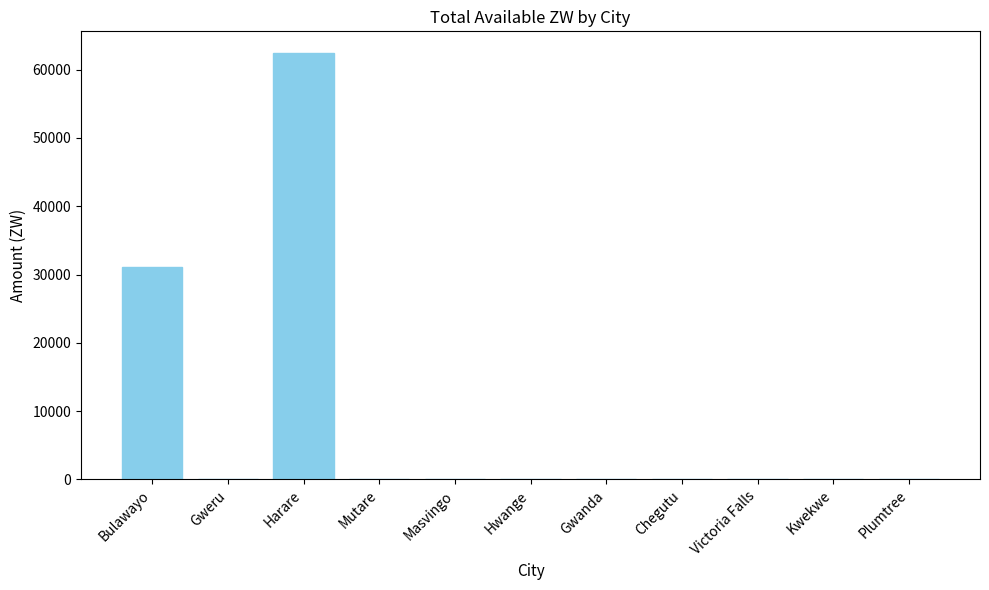

Which has a higher value, Bulawayo or Mutare?

Bulawayo